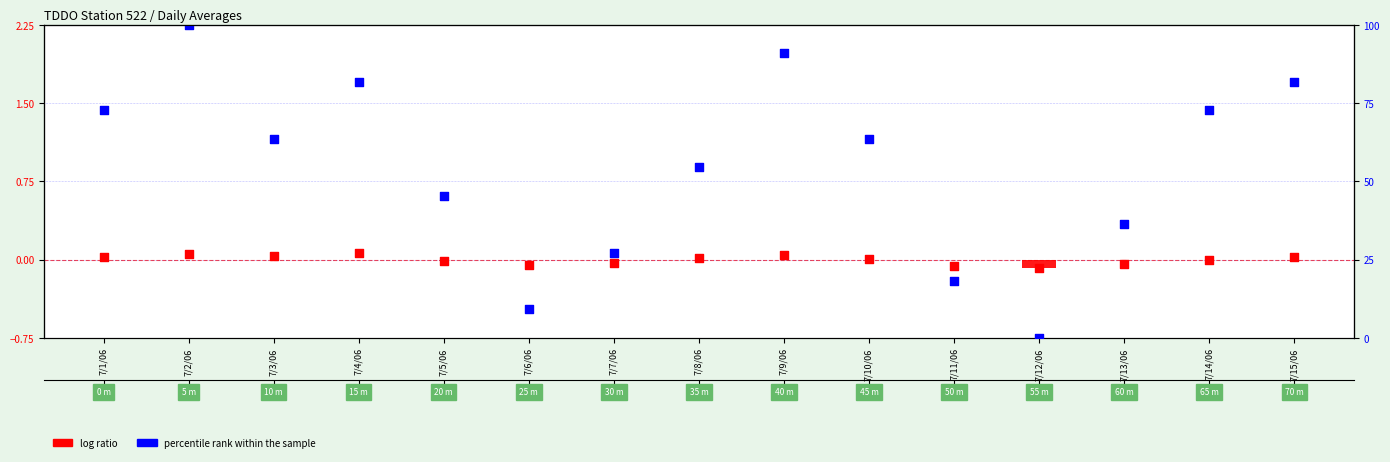

Which series contains the lowest Y value?

log ratio